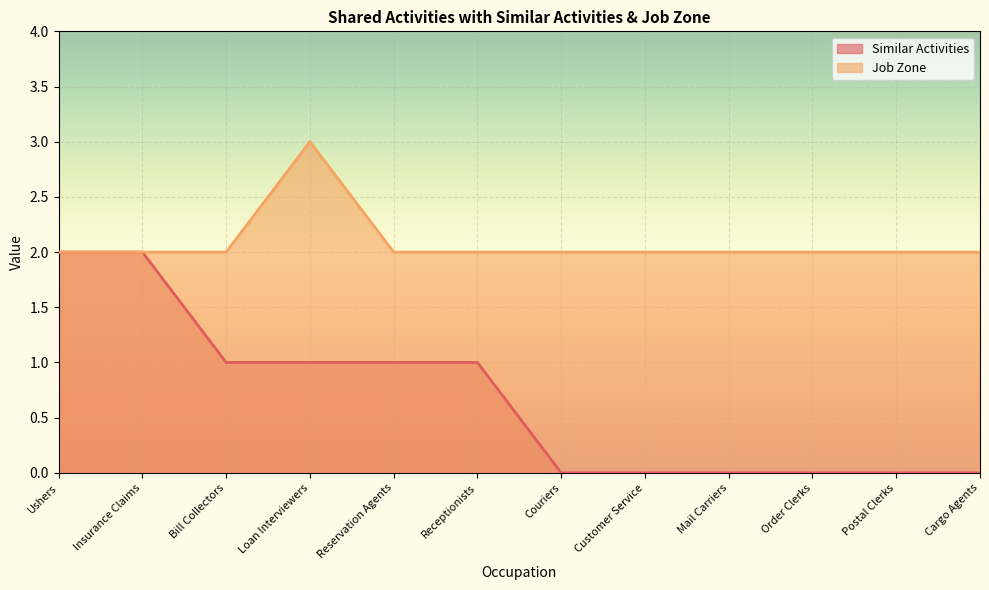

How many data points in Job Zone are above 2?

1